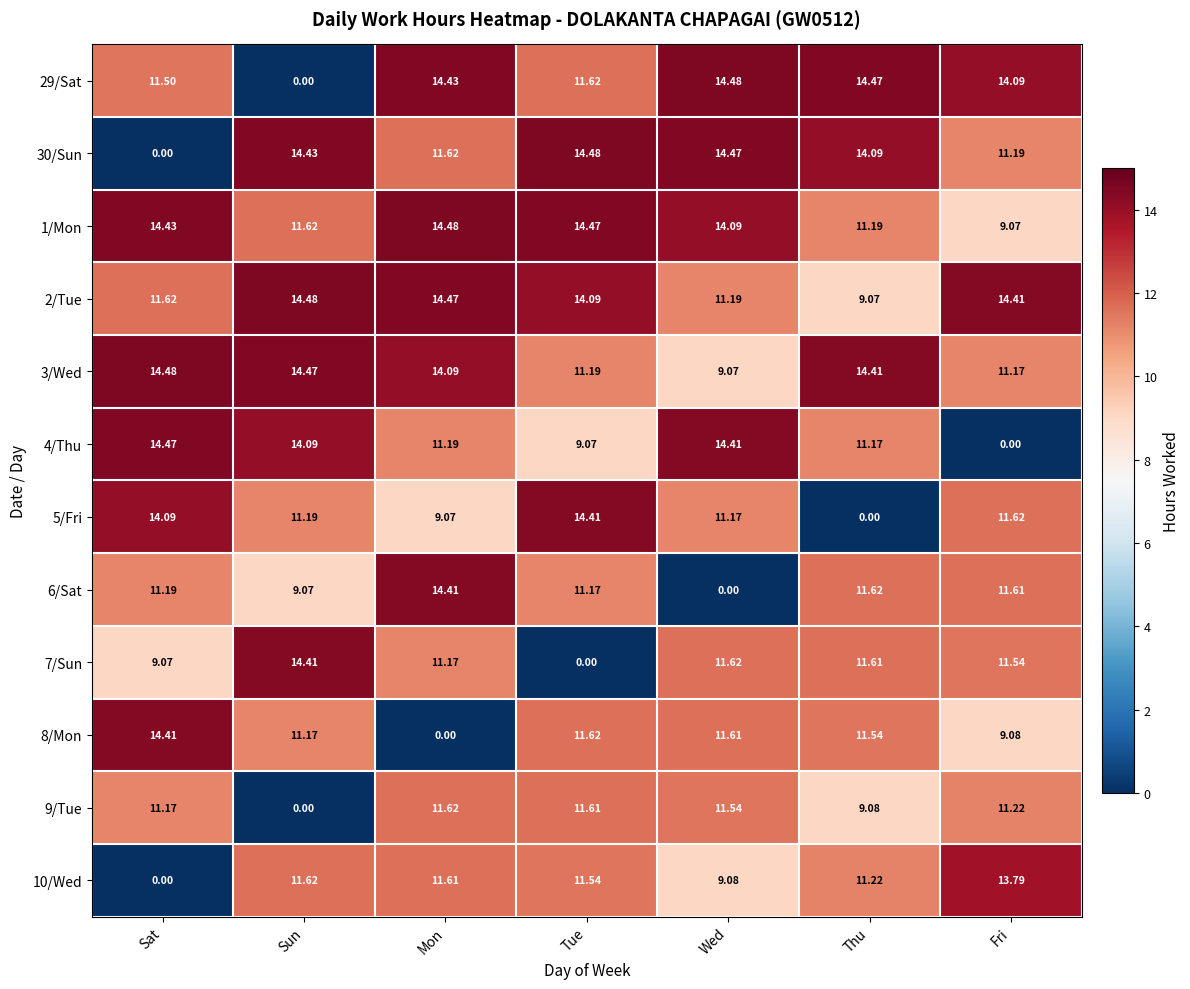

Where does the 10/Wed series first go above 11?

Sun